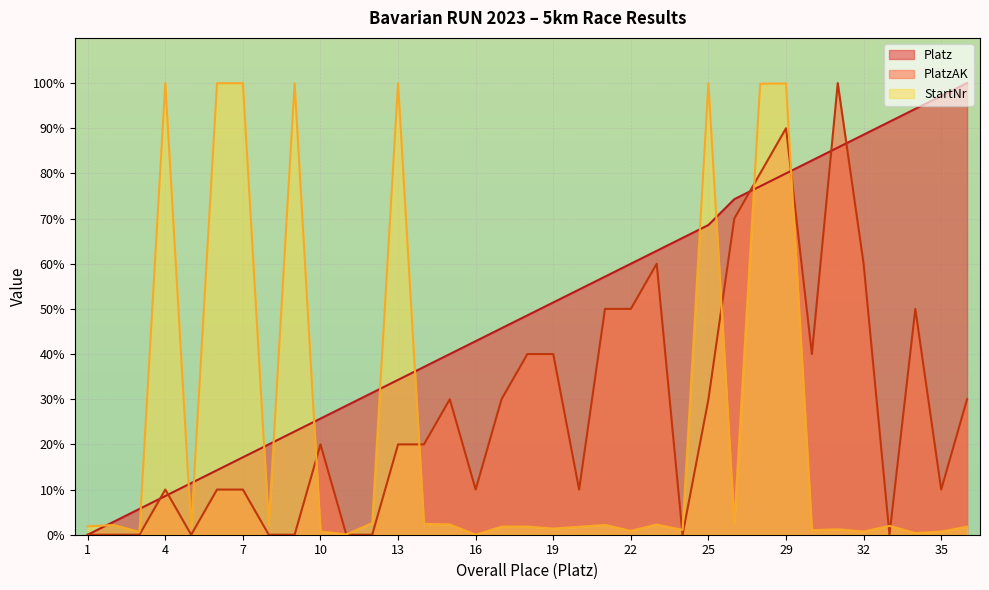

What is the average value of the Platz series?

49.4